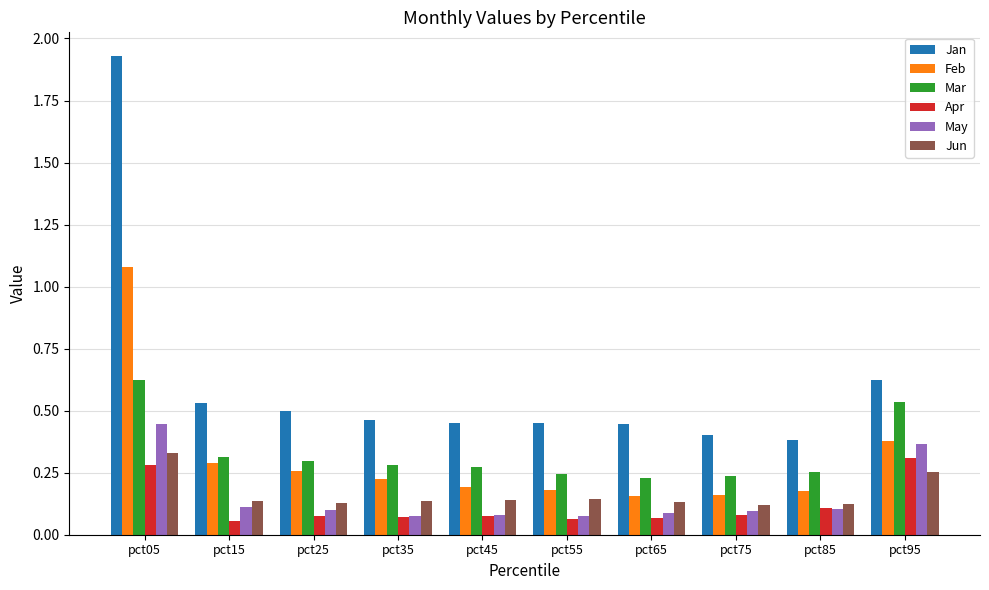

What is the sum of all Feb values?

3.1